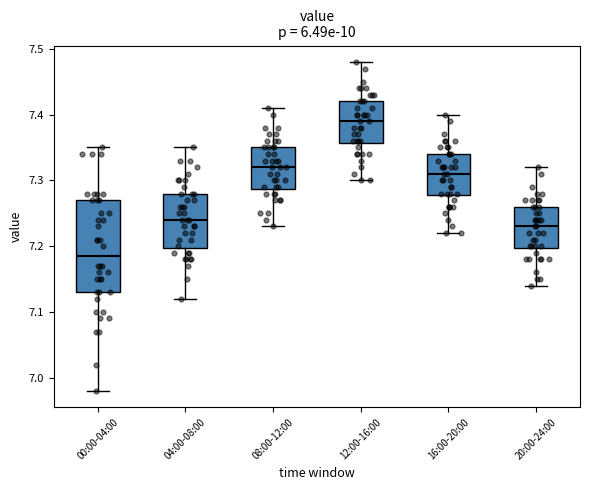

Where is the upper edge of the box for 00:00-04:00 on the y-axis? The values are not printed on the chart, so give them approximately, as read against the axis.

7.27